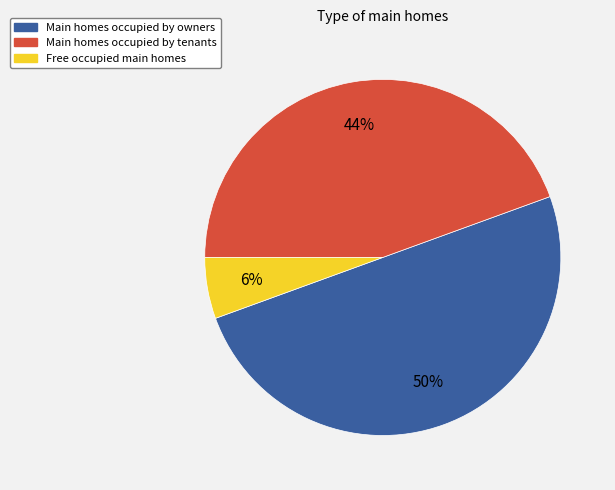

To the nearest percent, what is the average slice percentage?

33%